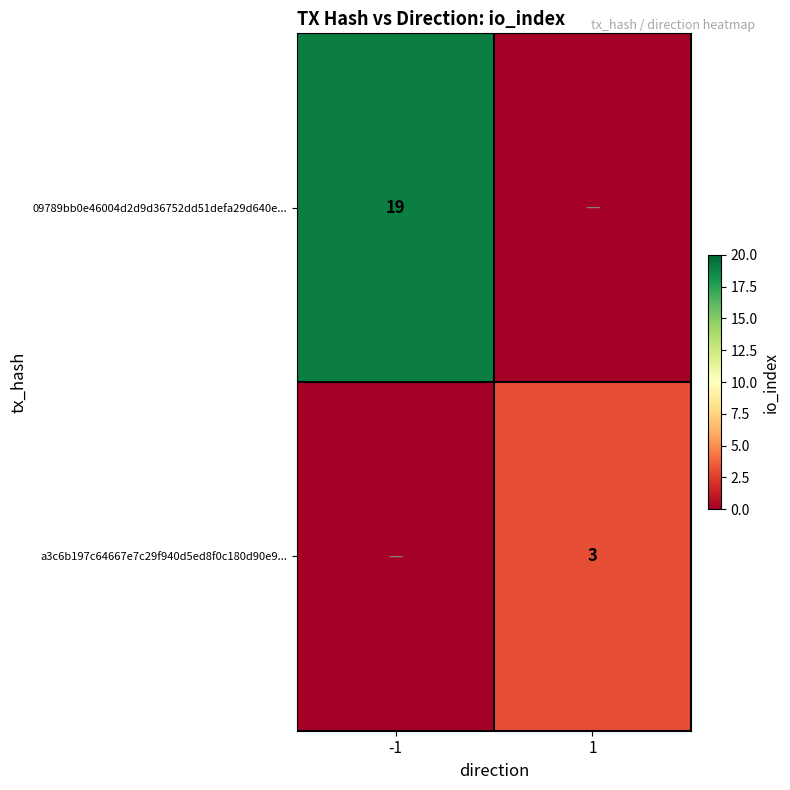

Is it true that a3c6b197c64667e7c29f940d5ed8f0c180d90e9... equals 5 at 1?

False